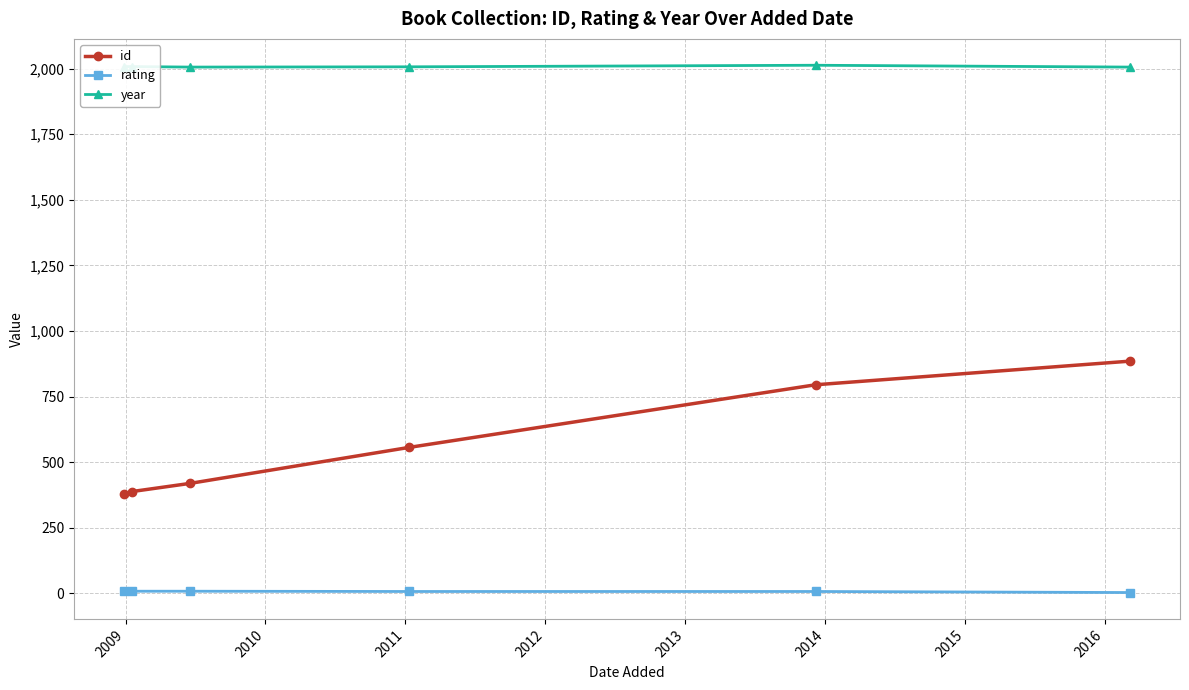

How many series are shown in this chart?

3